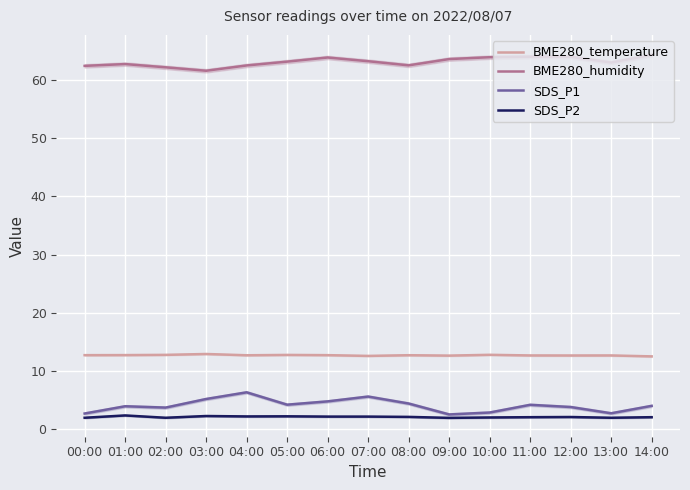

Does the chart display data point markers on the line(s)?

No